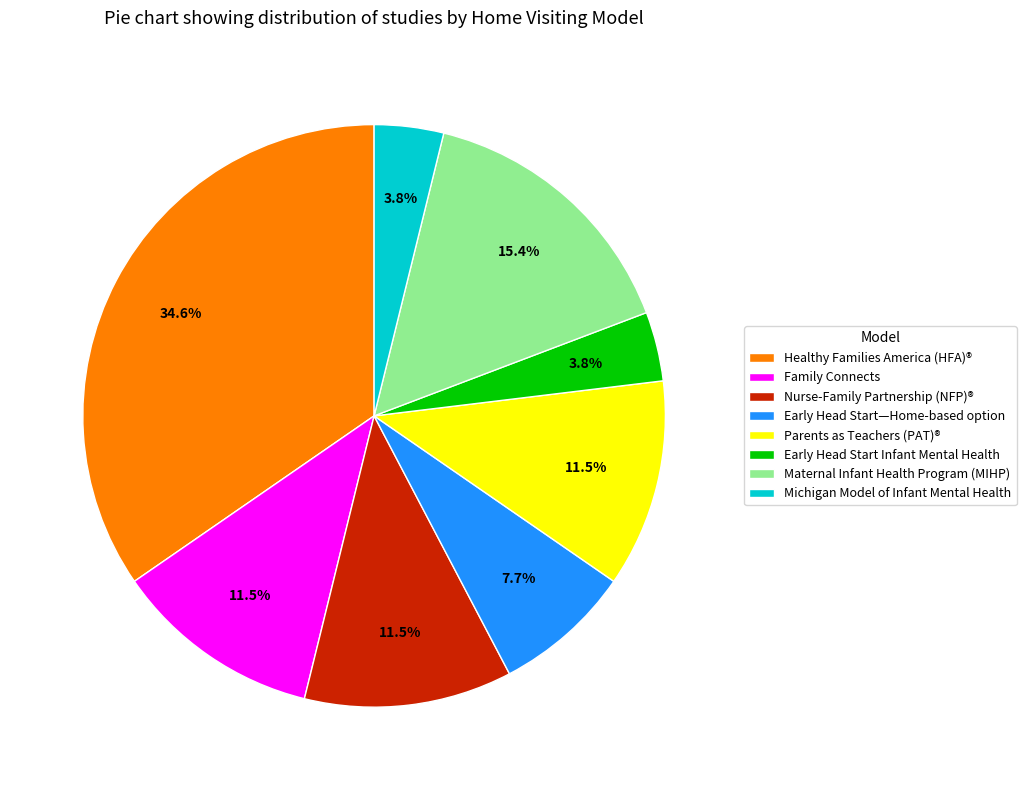

Combined, what portion of the pie is Healthy Families America (HFA)® and Family Connects?

46.2%